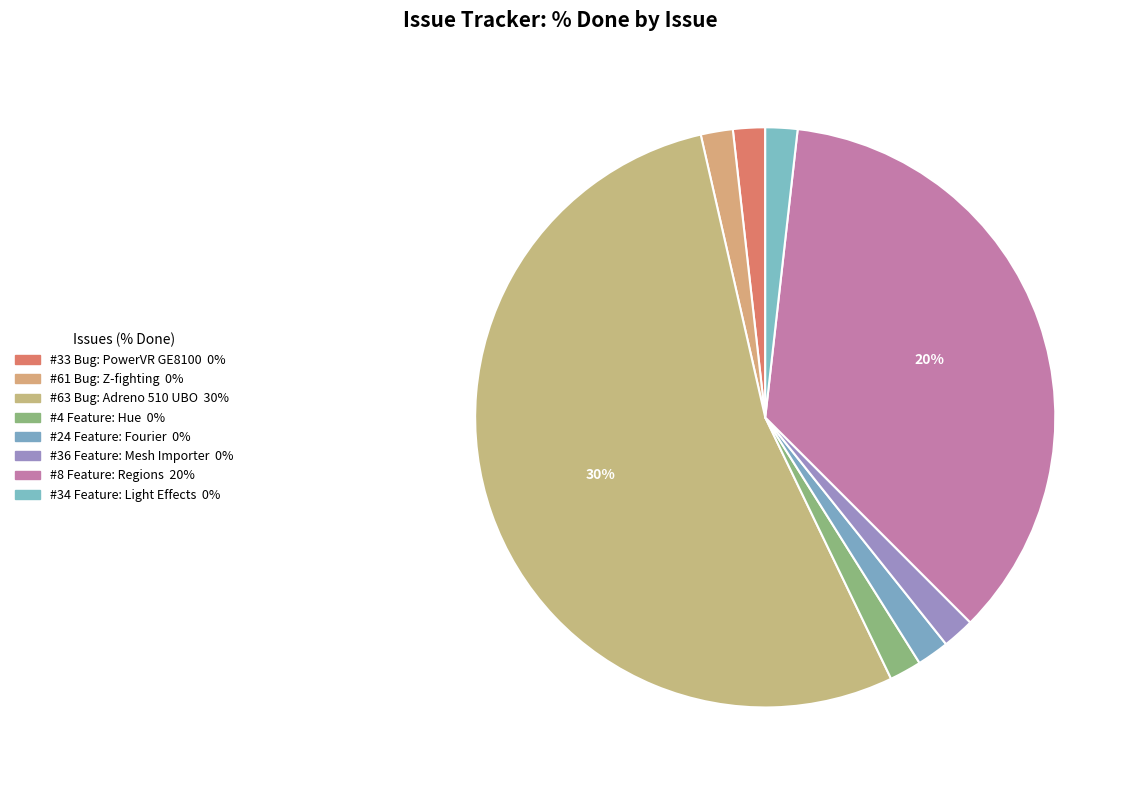

True or false: #36 Feature: Mesh Importer accounts for 10% of the total.

False